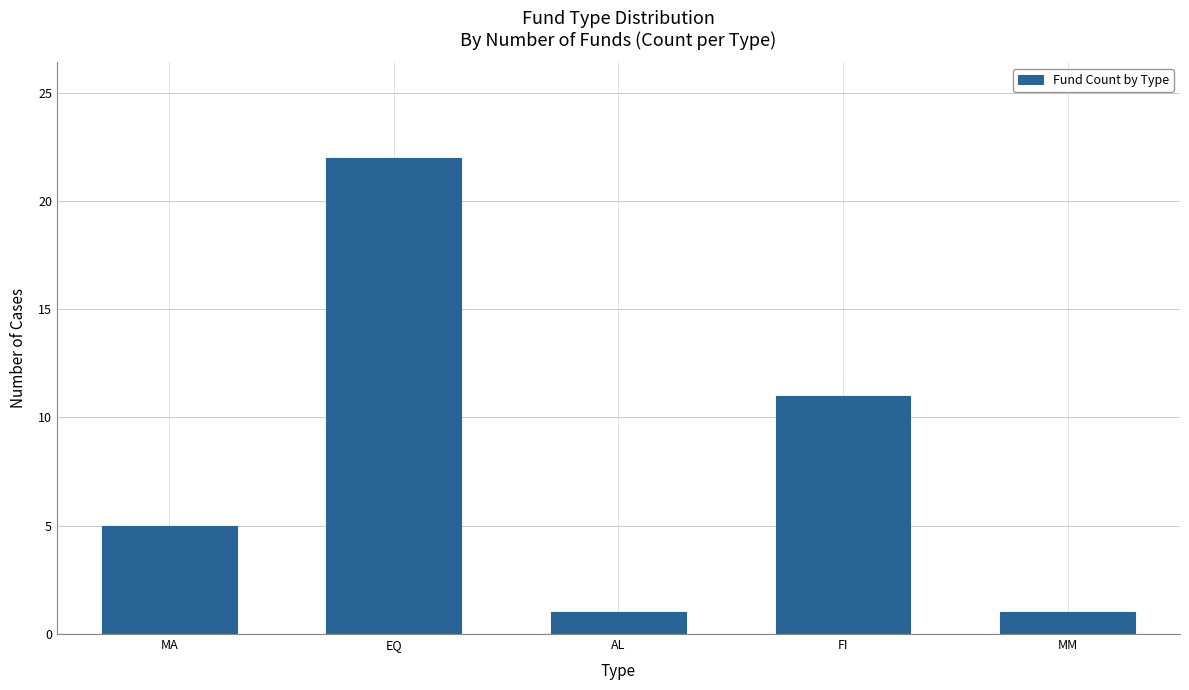

The value at EQ is 8. True or false?

False